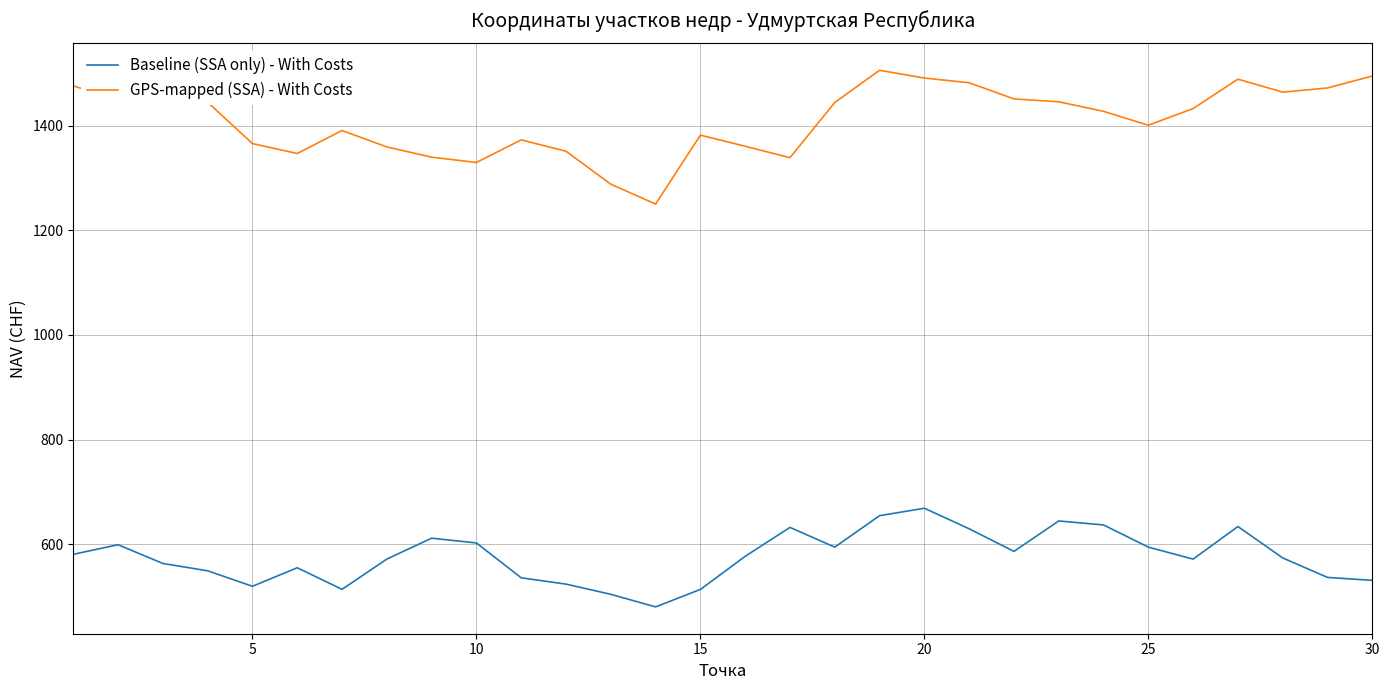

True or false: GPS-mapped (SSA) - With Costs and Baseline (SSA only) - With Costs cross at least once.

False